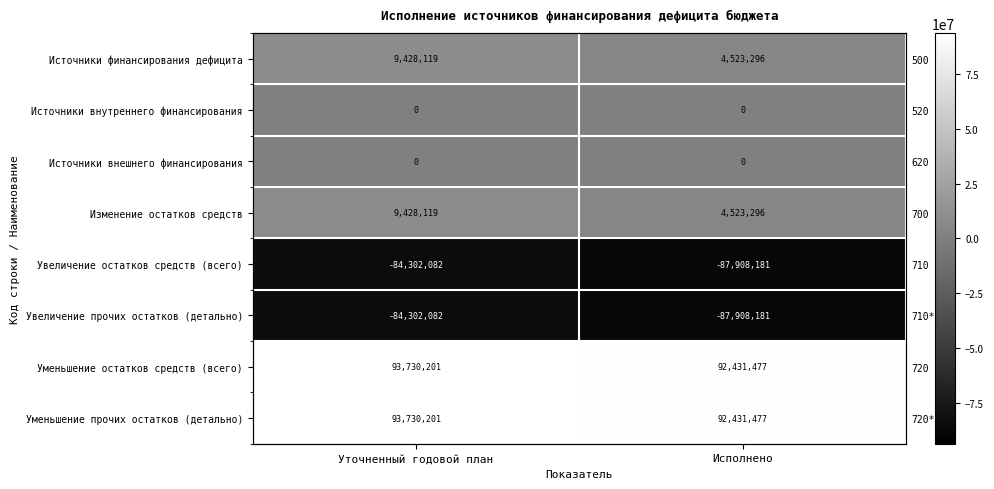

What is the spread (max minus min) of values at Исполнено?

180339657.6